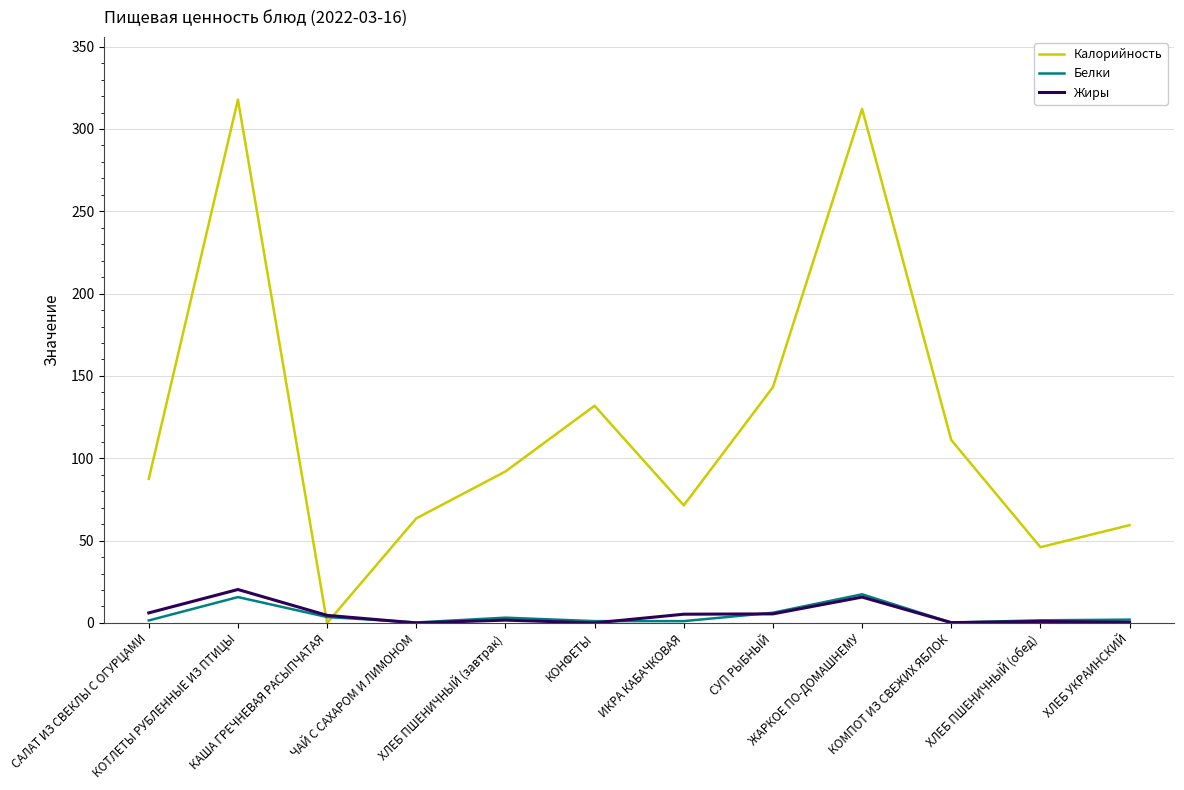

Where does the Калорийность series first go above 92?

КОТЛЕТЫ РУБЛЕННЫЕ ИЗ ПТИЦЫ